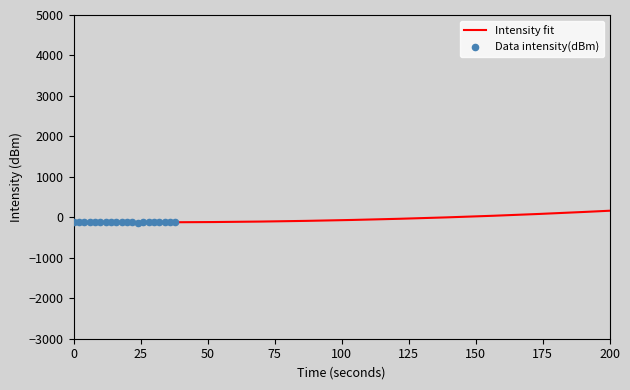

Between 28 and 6, which is larger?

6